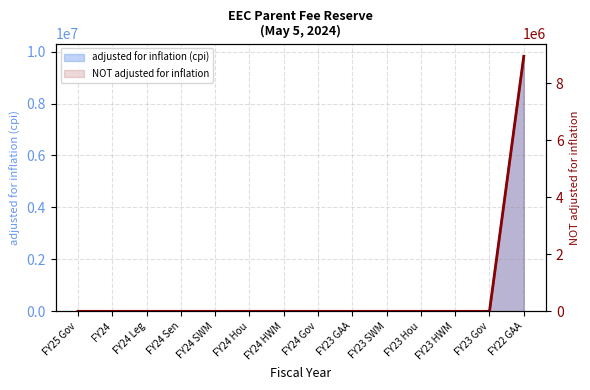

Rank the categories by value from highest to lowest.

FY22 GAA, FY25 Gov, FY24, FY24 Leg, FY24 Sen, FY24 SWM, FY24 Hou, FY24 HWM, FY24 Gov, FY23 GAA, FY23 SWM, FY23 Hou, FY23 HWM, FY23 Gov